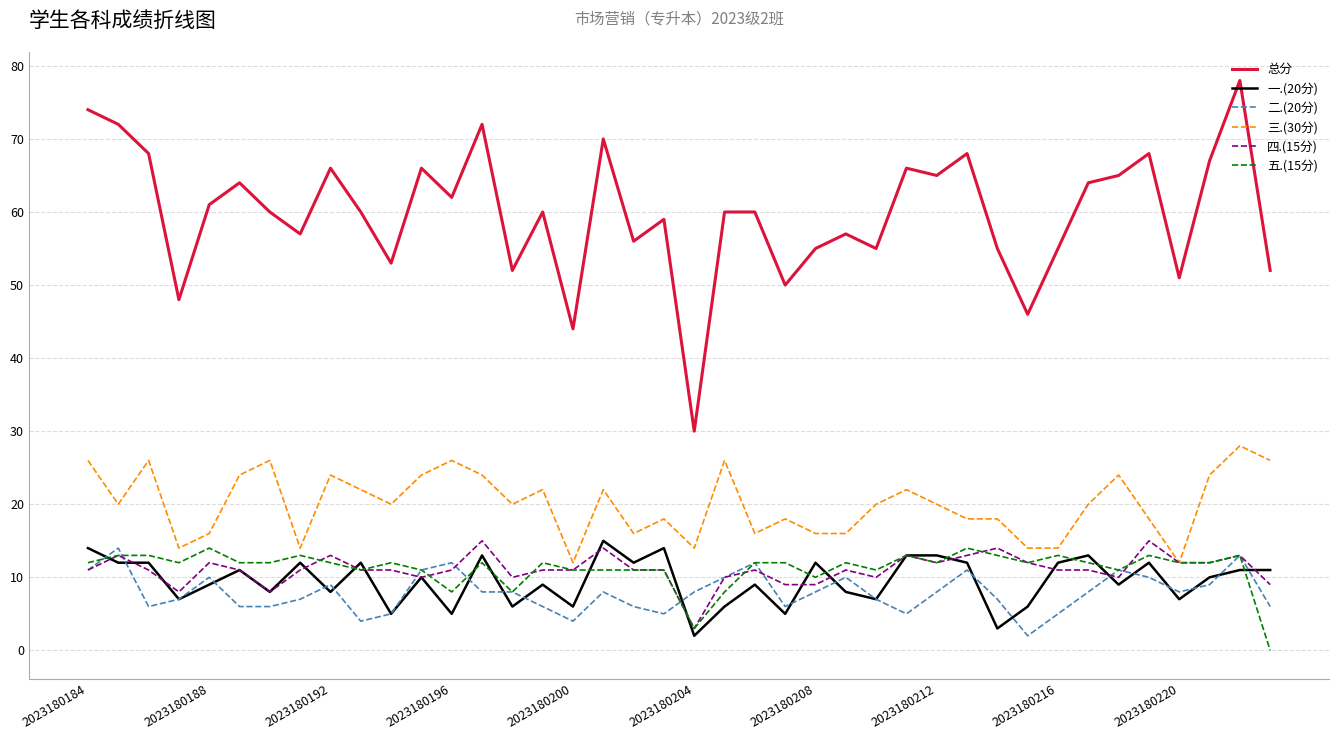

Which series has the largest range (max minus min)?

总分